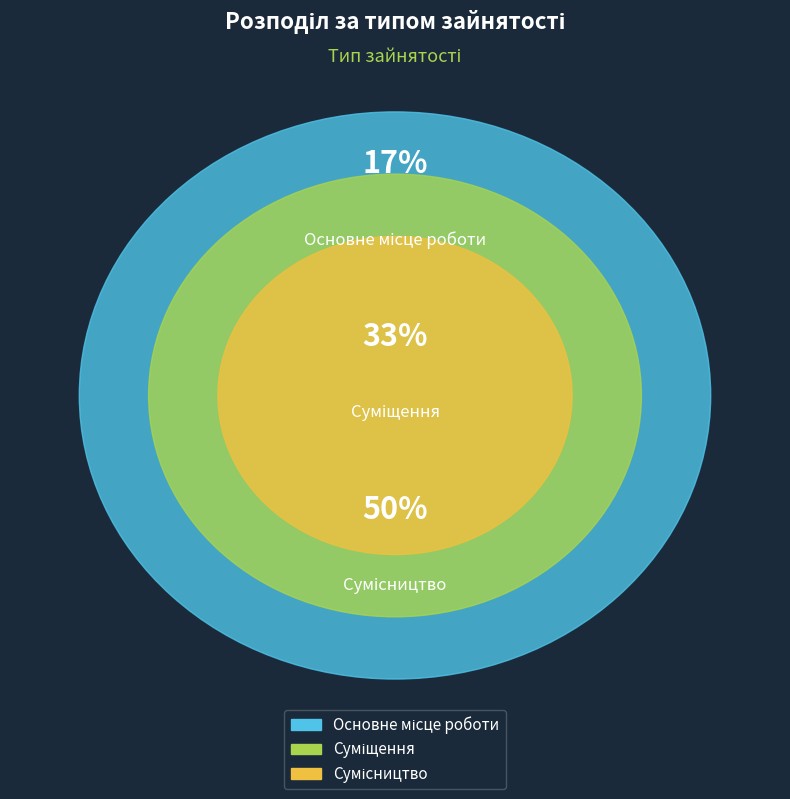

What is the total percentage of Основне місце роботи and Суміщення?

50.0%